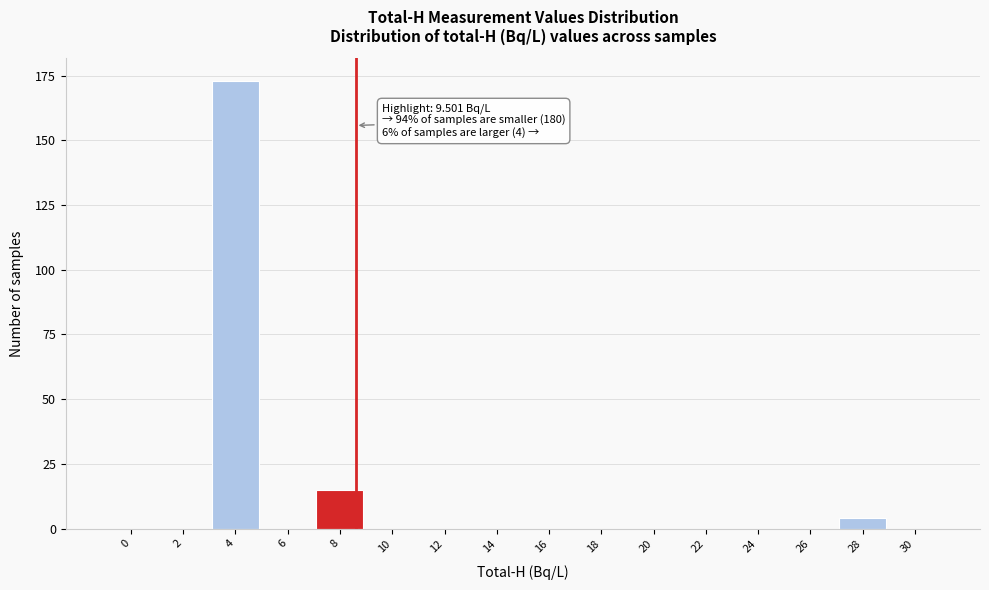

Reading left to right, transcribe all the data shown in this chart.

0=0	2=0	4=173	6=0	8=15	10=0	12=0	14=0	16=0	18=0	20=0	22=0	24=0	26=0	28=4	30=0